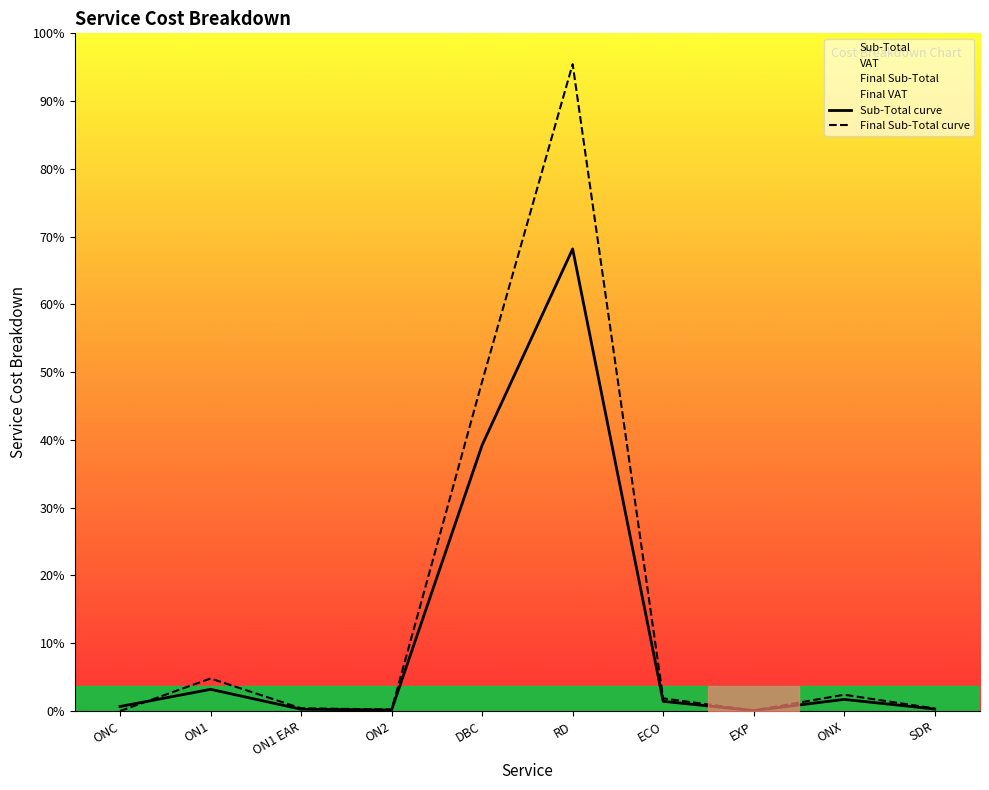

The value of Sub-Total curve at ON1 is 1072.3. True or false?

False